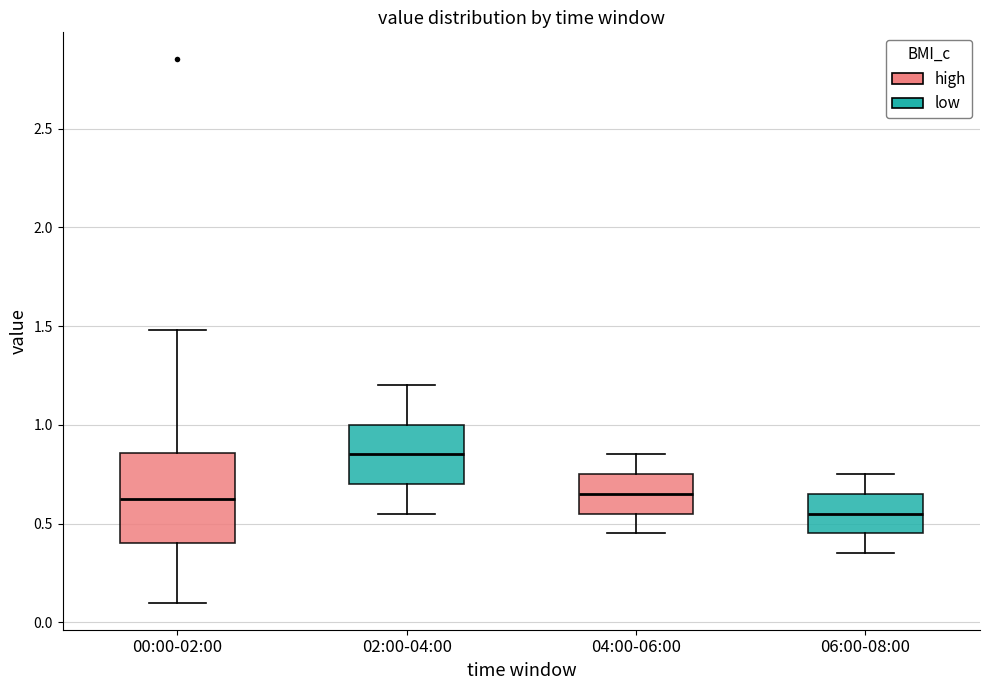

Reading left to right, transcribe this box plot: for each box, give where its median line is, the range the box spans, and where its two whiskers end, as read against the y-axis. The values are not printed on the chart, so give them approximately, as read against the axis.

00:00-02:00: median 0.65, box 0.40 to 0.85, whiskers 0.10 to 1.50
02:00-04:00: median 0.85, box 0.70 to 1.00, whiskers 0.55 to 1.20
04:00-06:00: median 0.65, box 0.55 to 0.75, whiskers 0.45 to 0.85
06:00-08:00: median 0.55, box 0.45 to 0.65, whiskers 0.35 to 0.75